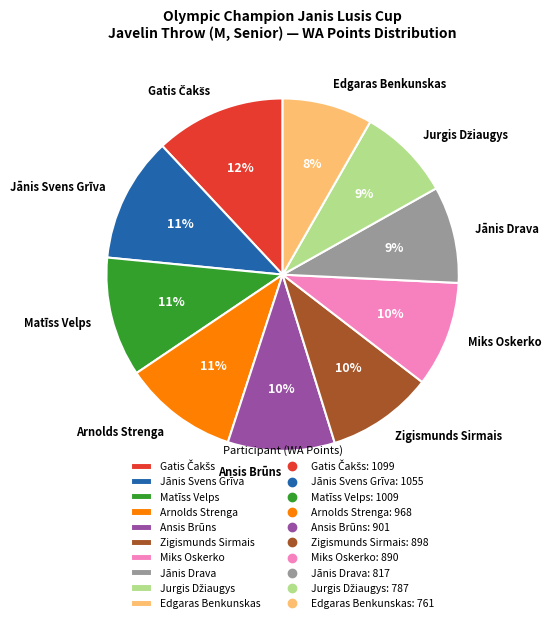

How many segments does this pie chart have?

10